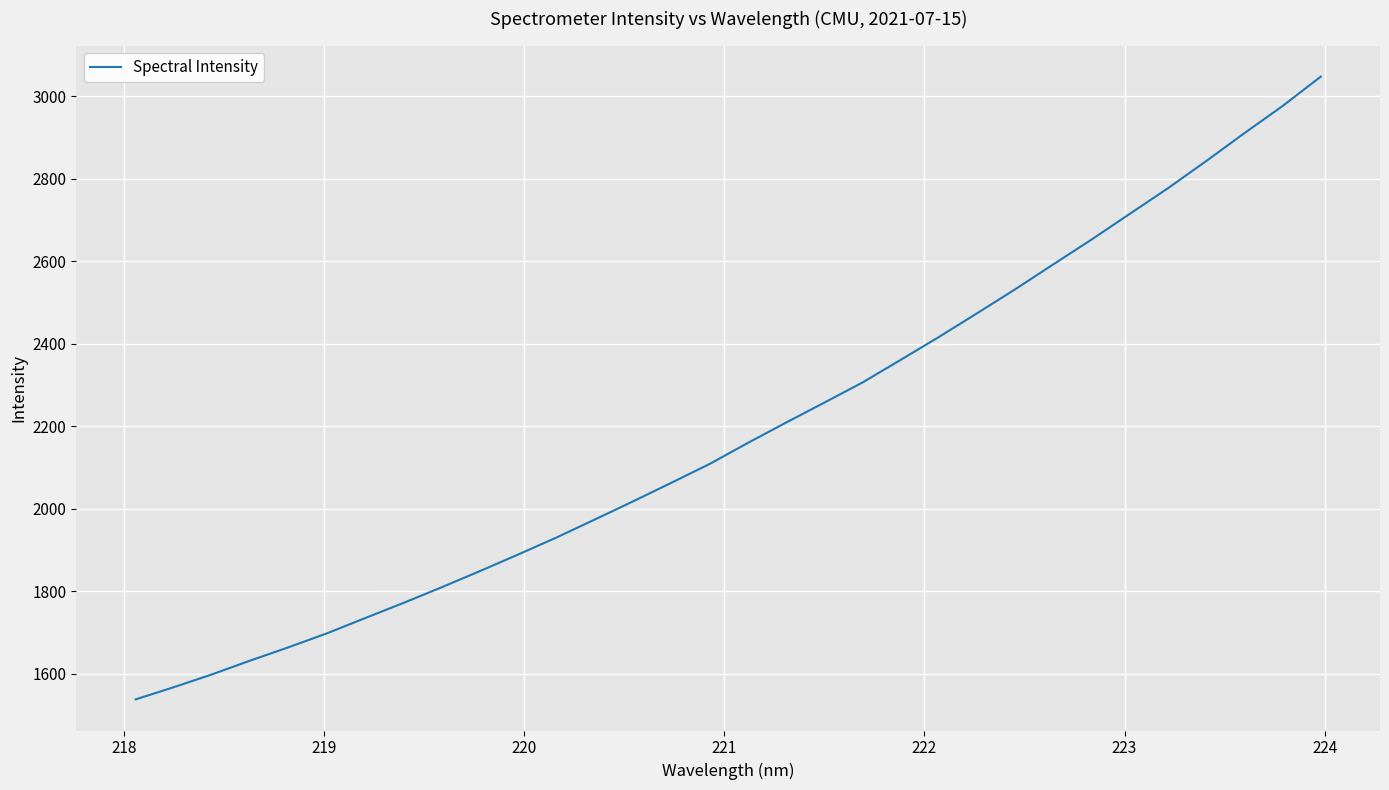

What is the minimum value shown in the chart?

1538.5